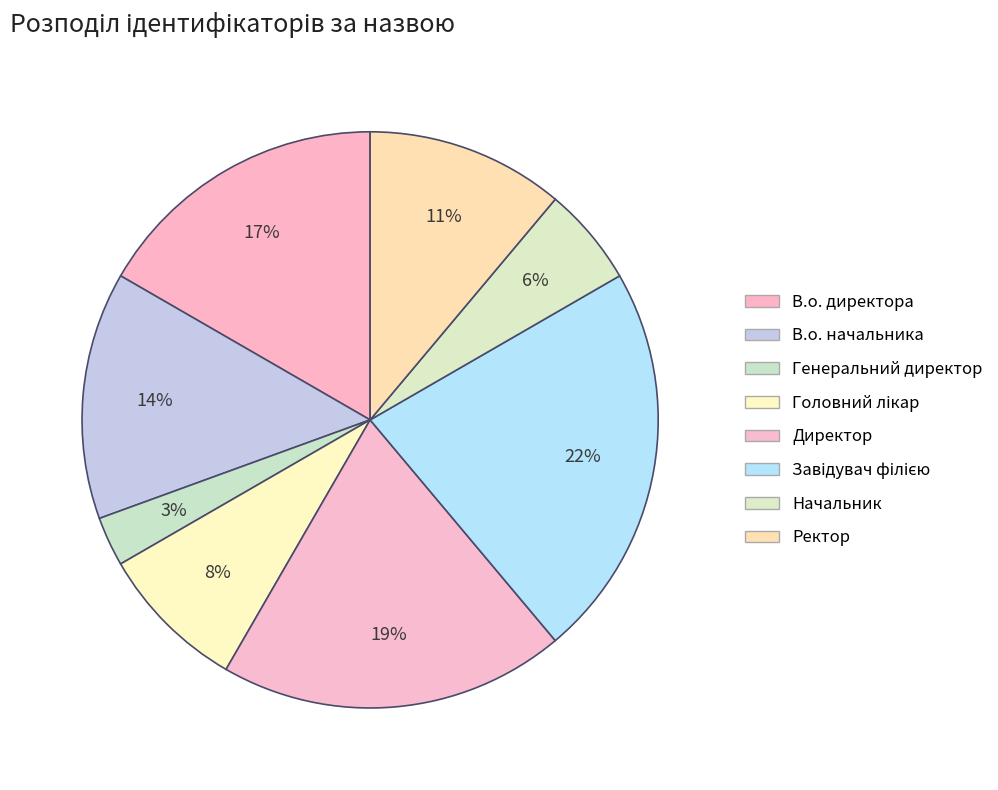

How many segments does this pie chart have?

8